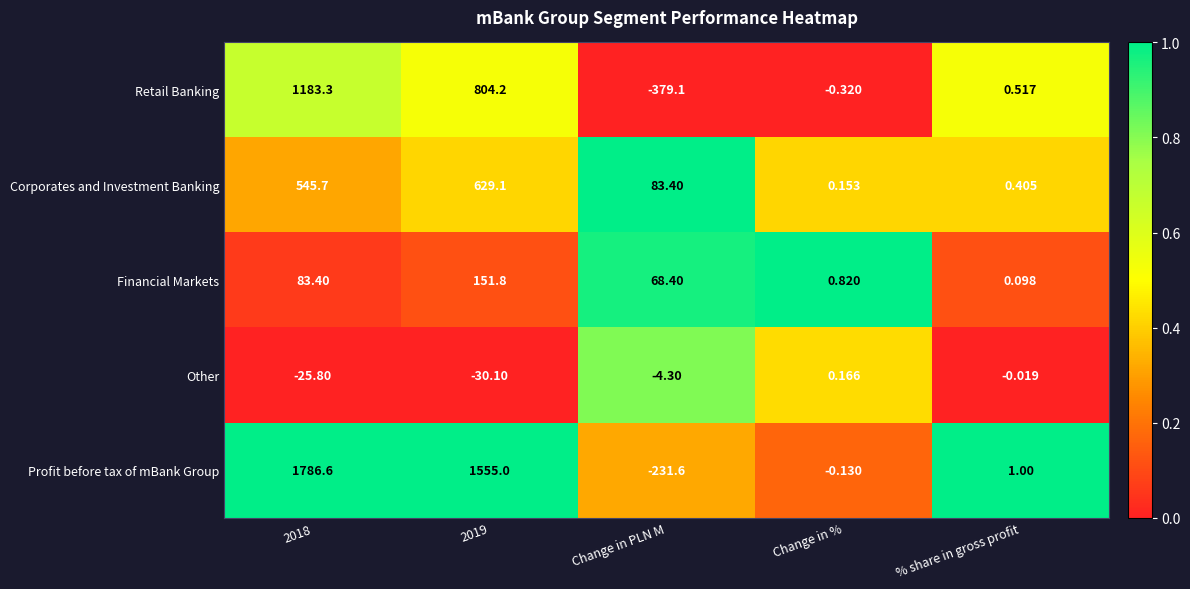

Which category has the lowest value across all series?

Change in PLN M